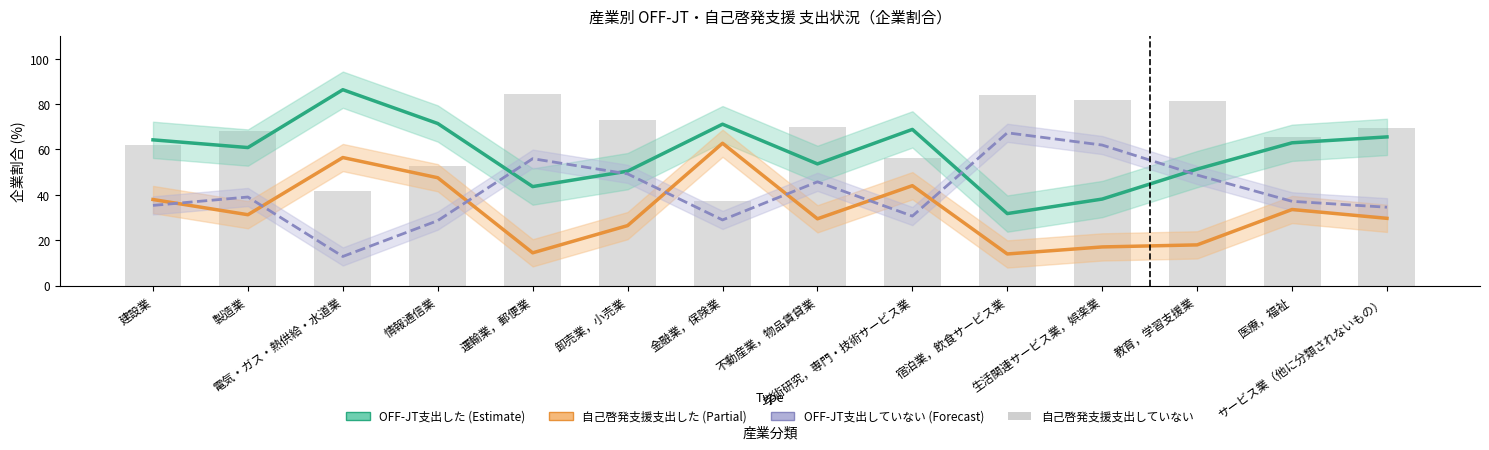

What position from the left is 運輸業，郵便業?

5